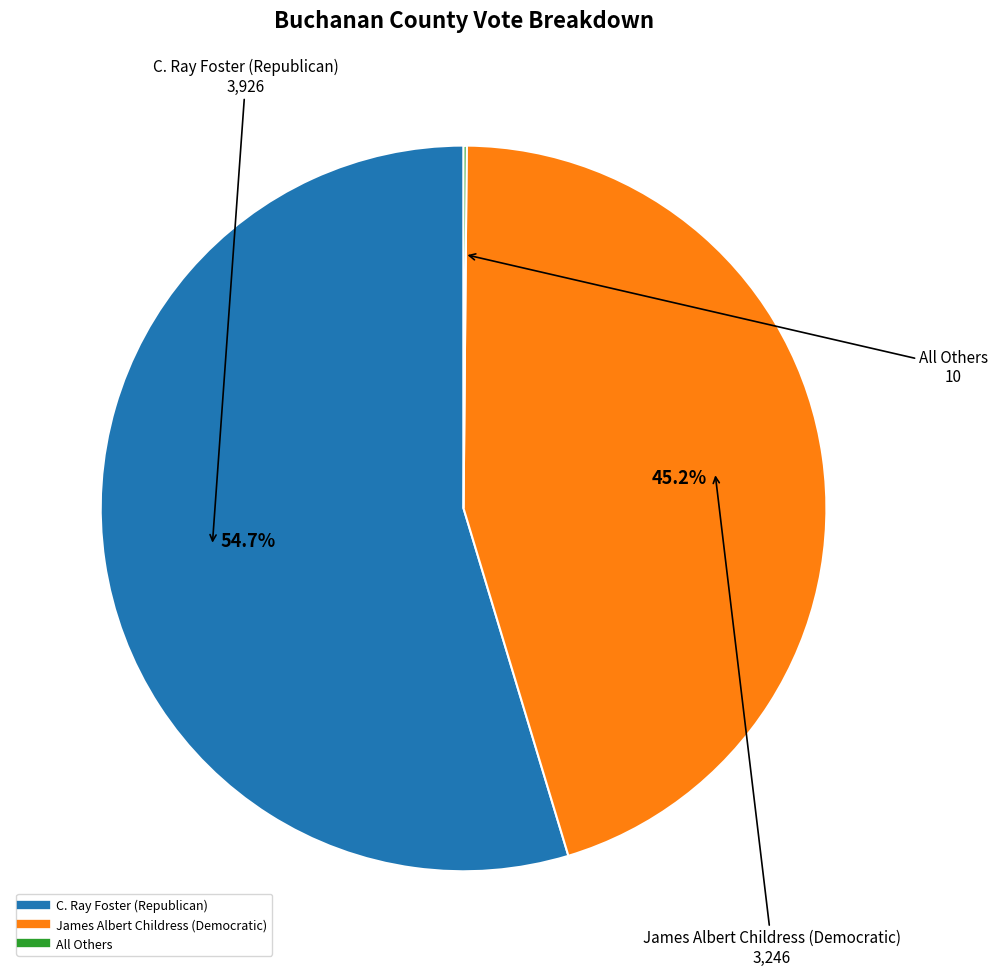

Does C. Ray Foster (Republican) account for over 50% of the chart?

Yes